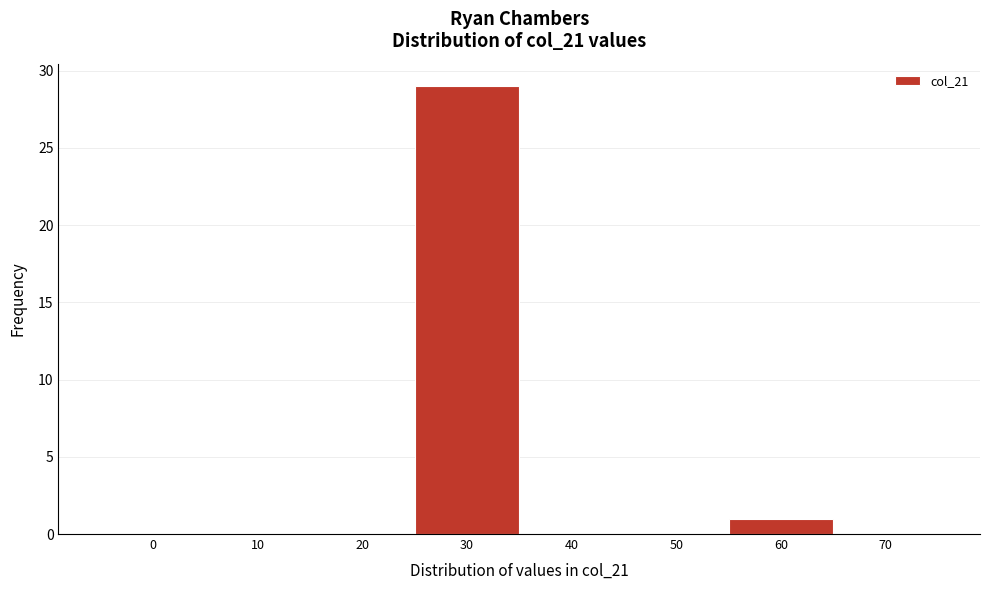

Reading left to right, extract all data points from this chart.

0=0	10=0	20=0	30=29	40=0	50=0	60=1	70=0